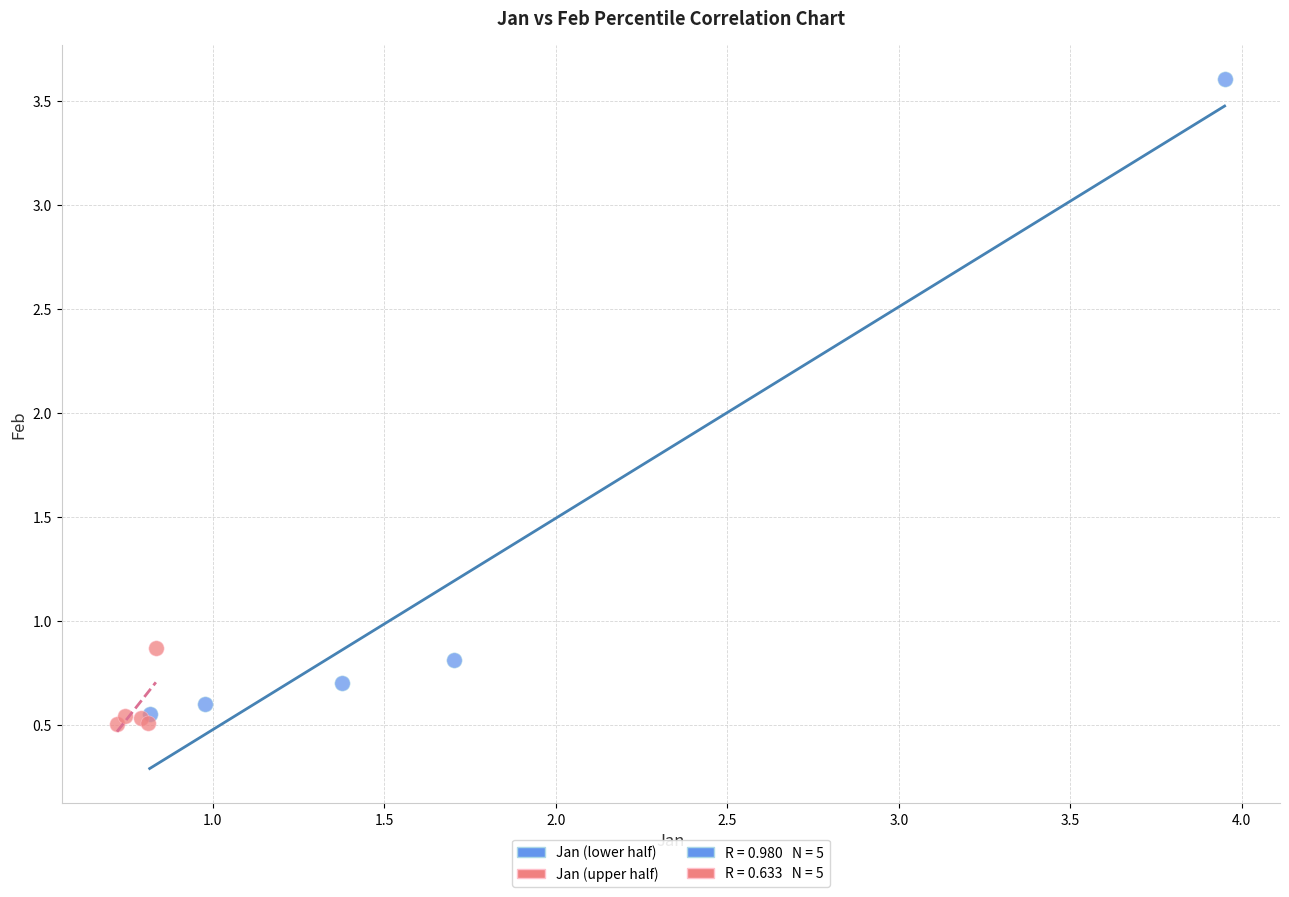

Which series reaches the maximum Y coordinate?

Jan (lower half)